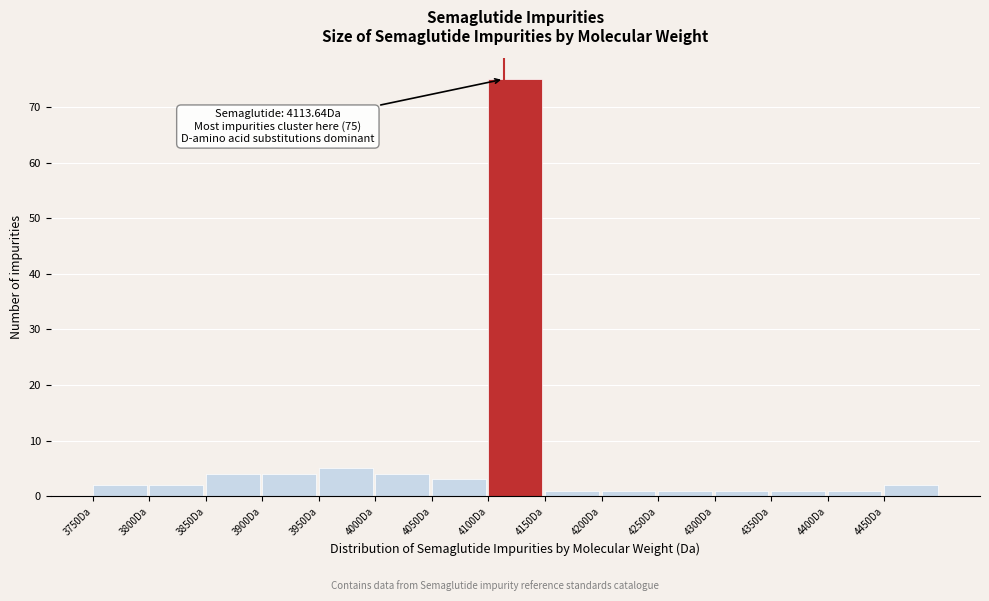

Over which range of the x-axis is the bar tallest?

4100 to 4150